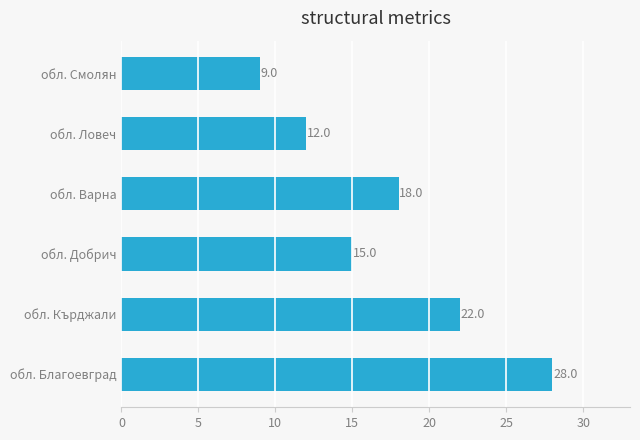

Which category has the lowest value across all series?

обл. Смолян